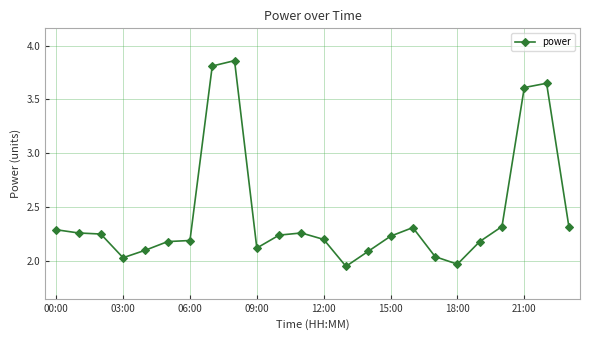

How many lines are shown in the chart?

1